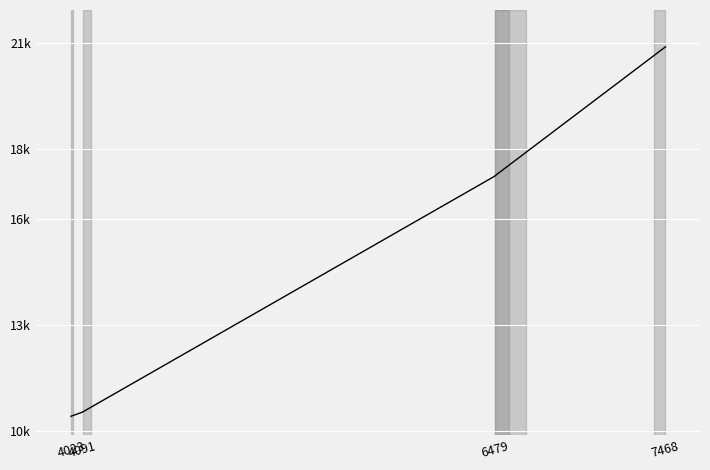

Read the value at 6479, to the nearest 50.

17250